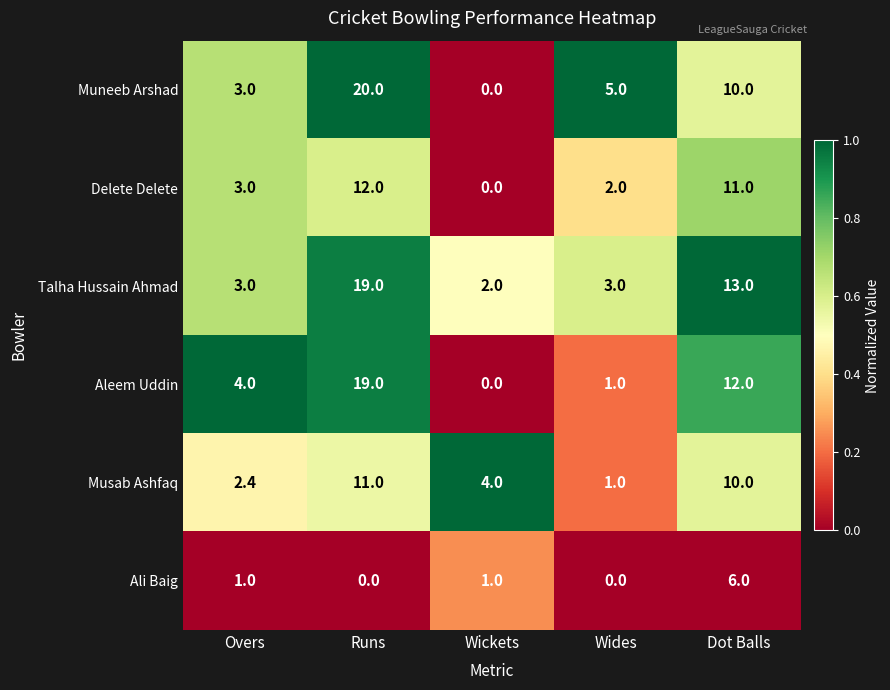

Read the Muneeb Arshad value at Runs.

20.0